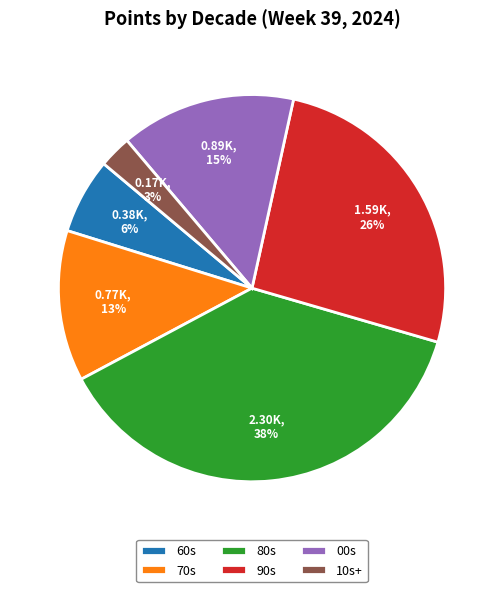

Which has a higher value, 70s or 80s?

80s